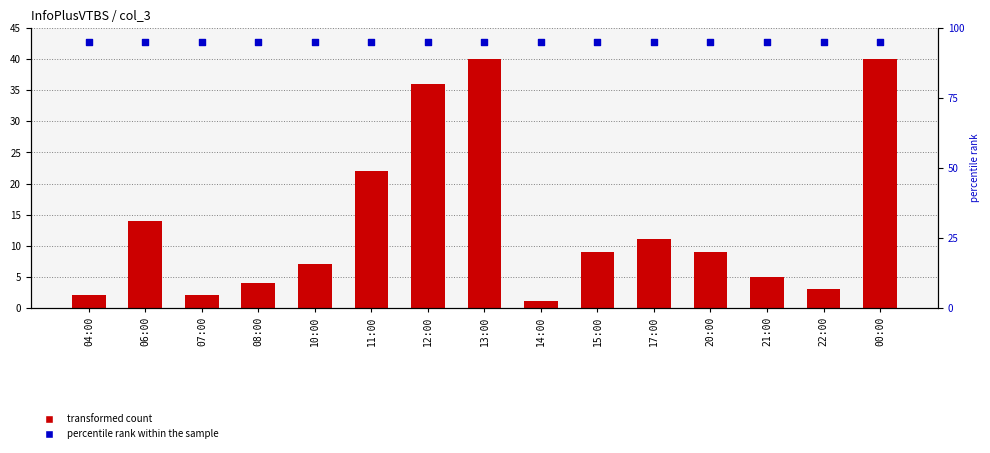

Is the value of col_3 at 11:00 greater than the value of percentile rank within the sample at 04:00?

No